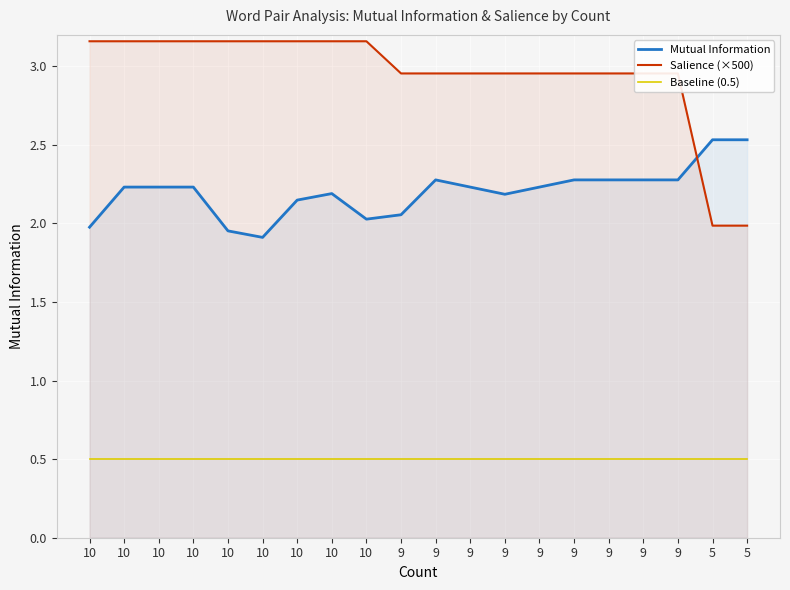

Where do Mutual Information and Salience (×500) first cross each other?

9 and 5